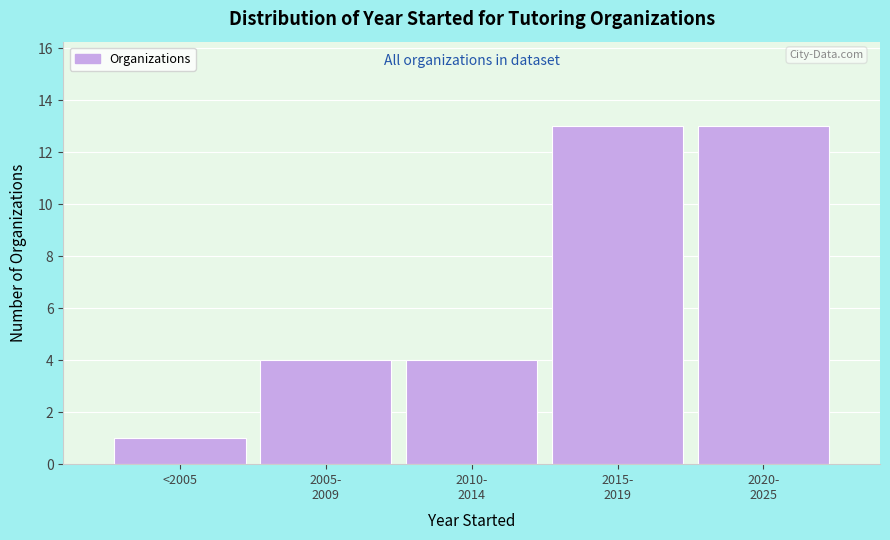

Reading left to right, extract all data points from this chart.

1	4	4	13	13